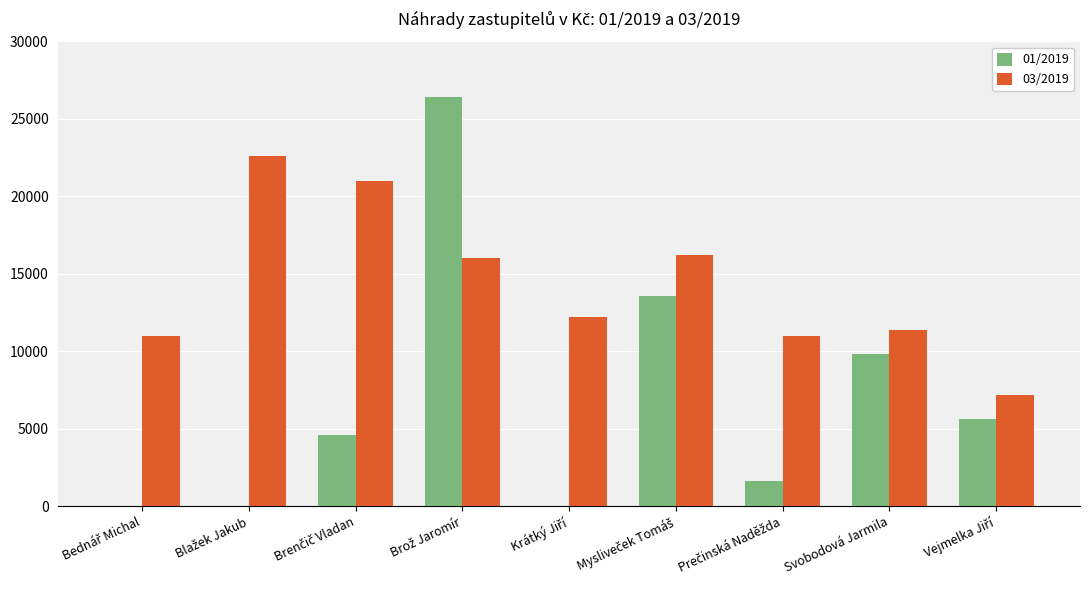

Are the bars grouped side by side (vs. stacked)?

Yes